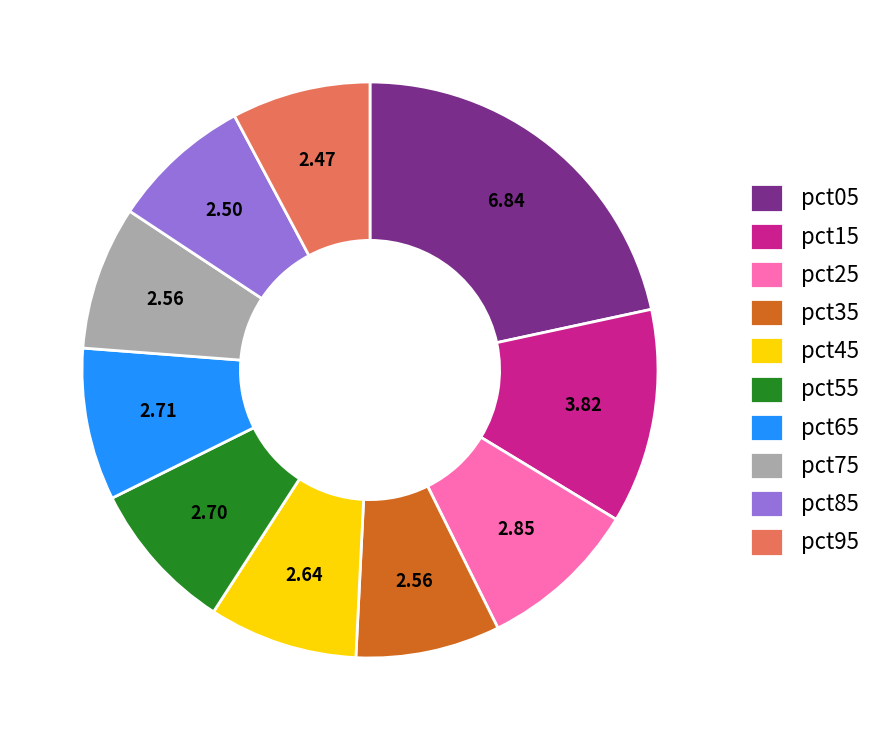

Does any single category account for the majority?

No